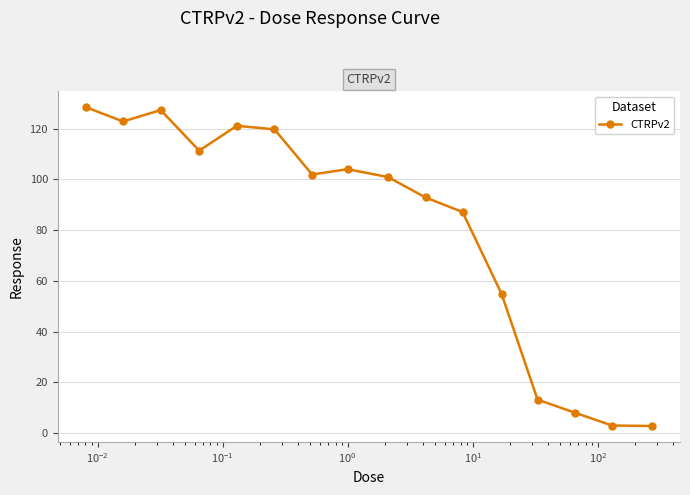

What is the smallest value displayed?

2.8